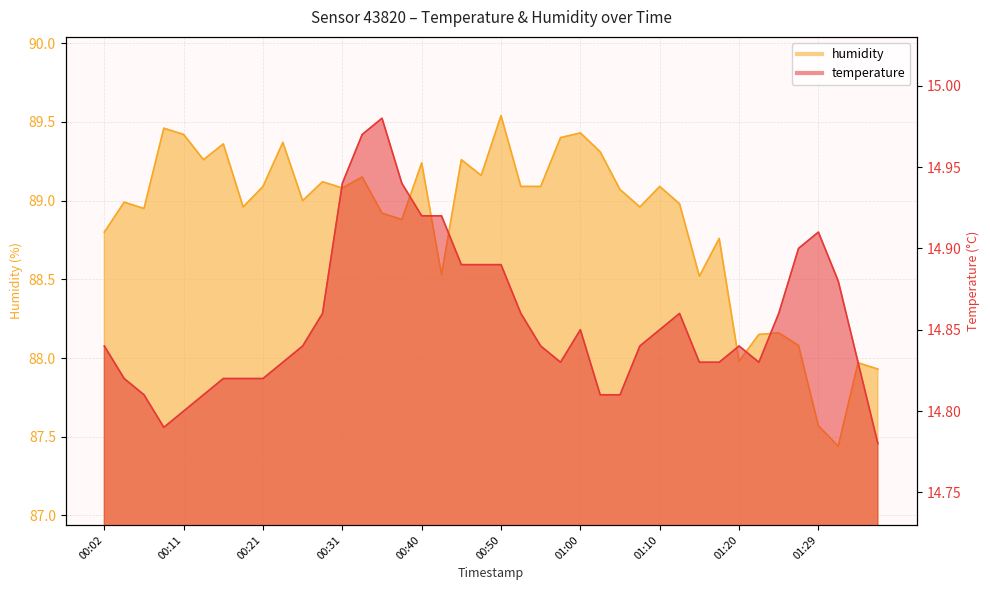

At 00:43, list the series in order from largest to smallest.

humidity, temperature